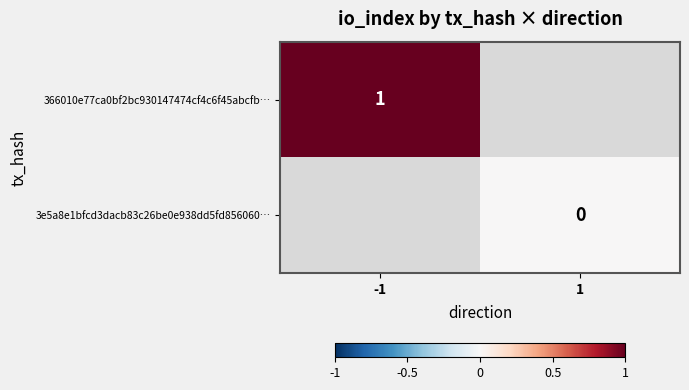

Is it true that 366010e77ca0bf2bc930147474cf4c6f45abcfb… equals 0 at -1?

False